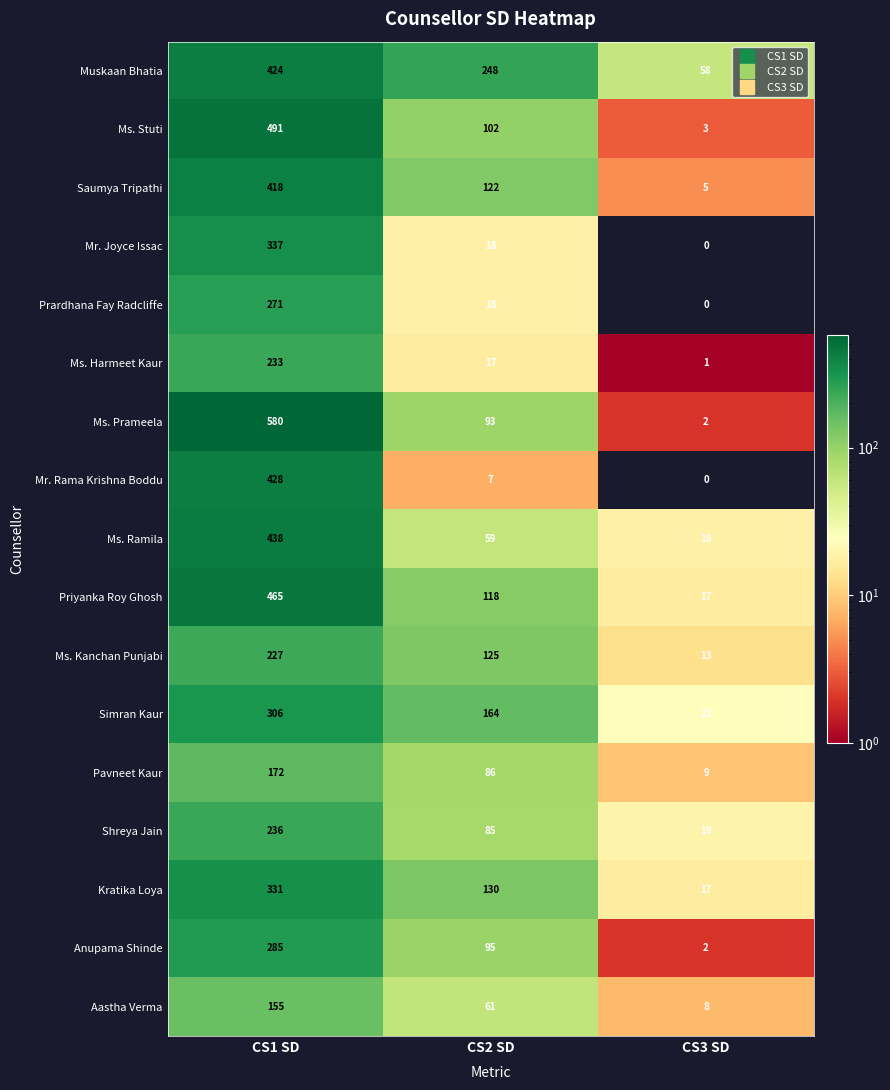

Which series has the largest total across all categories?

Muskaan Bhatia